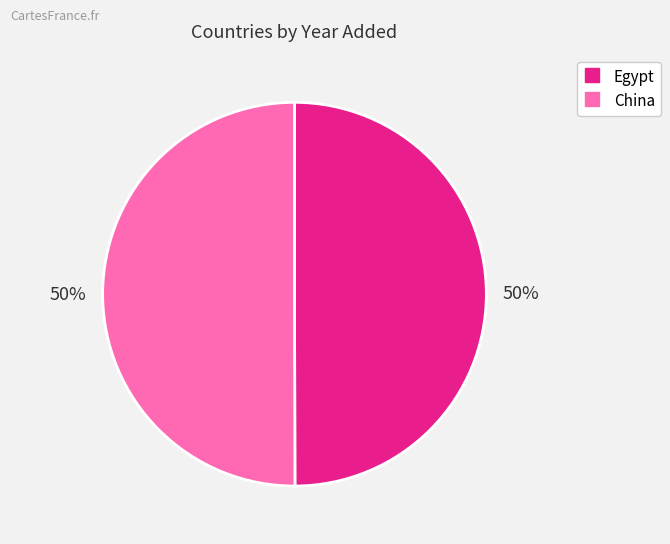

To the nearest percent, what is the combined percentage of China and Egypt?

100%